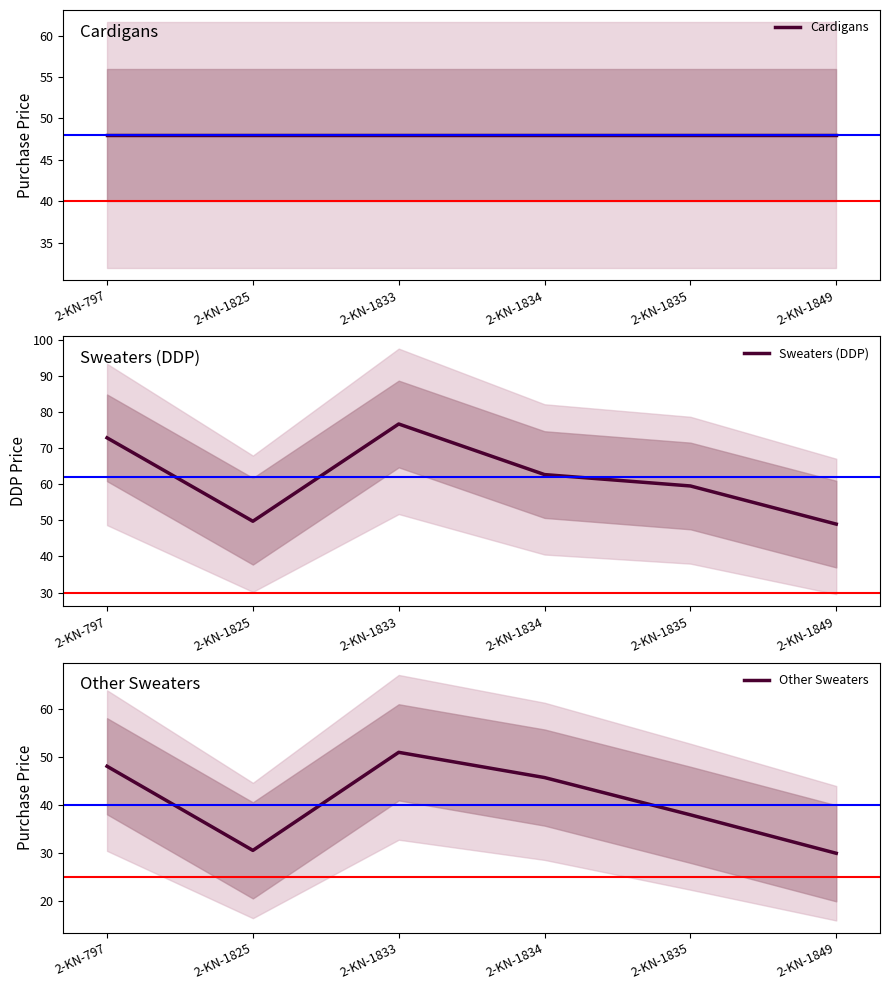

Does the chart display data point markers on the line(s)?

No